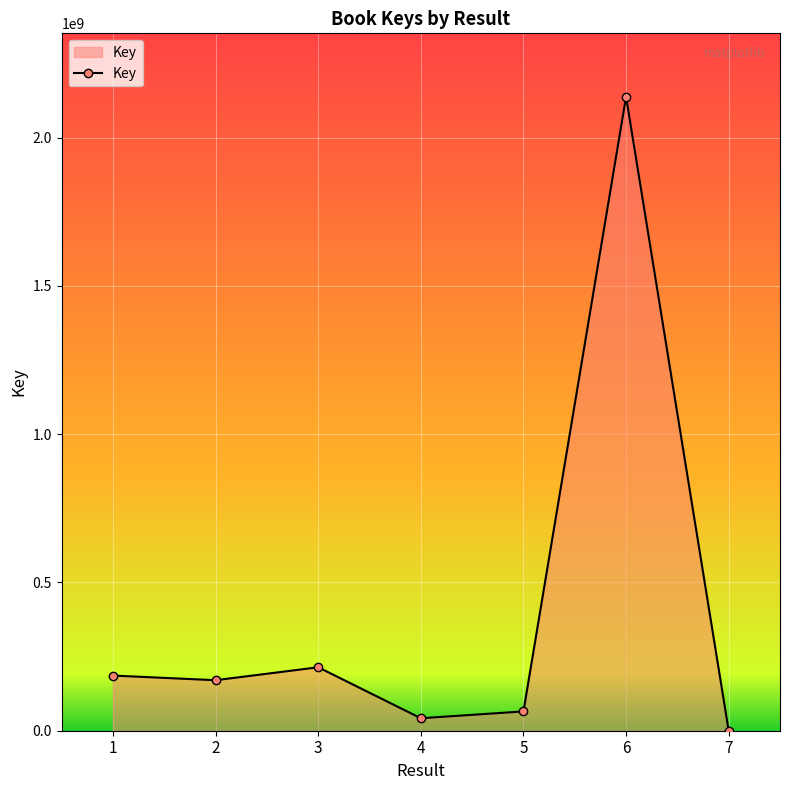

What is the ratio of the value at 5 to the value at 1?

0.3